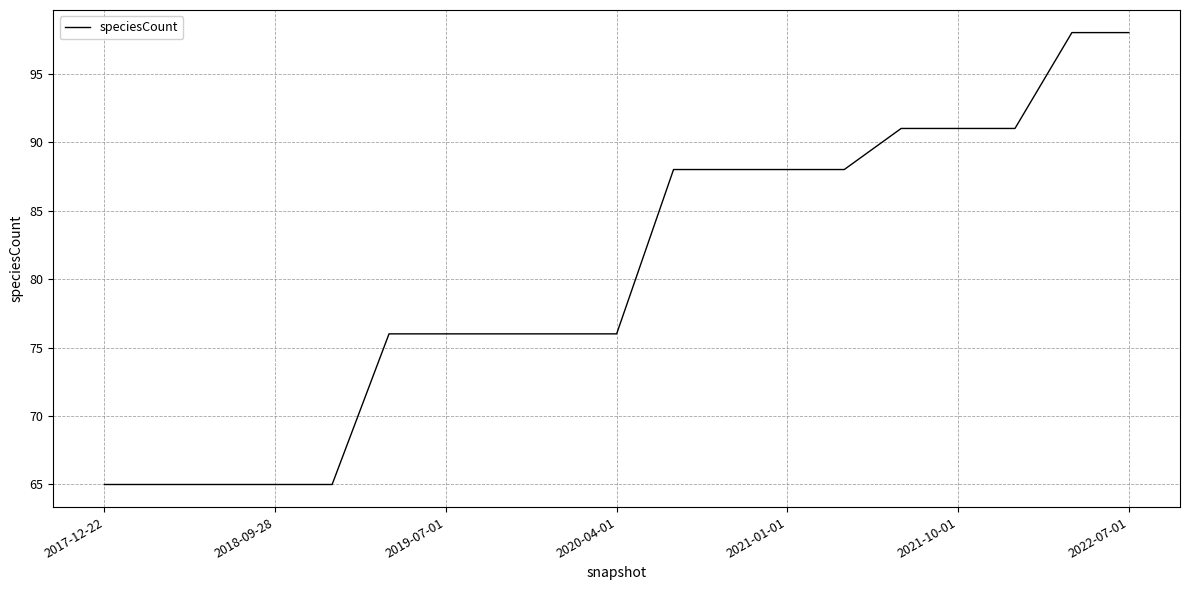

What is the greatest value displayed?

98